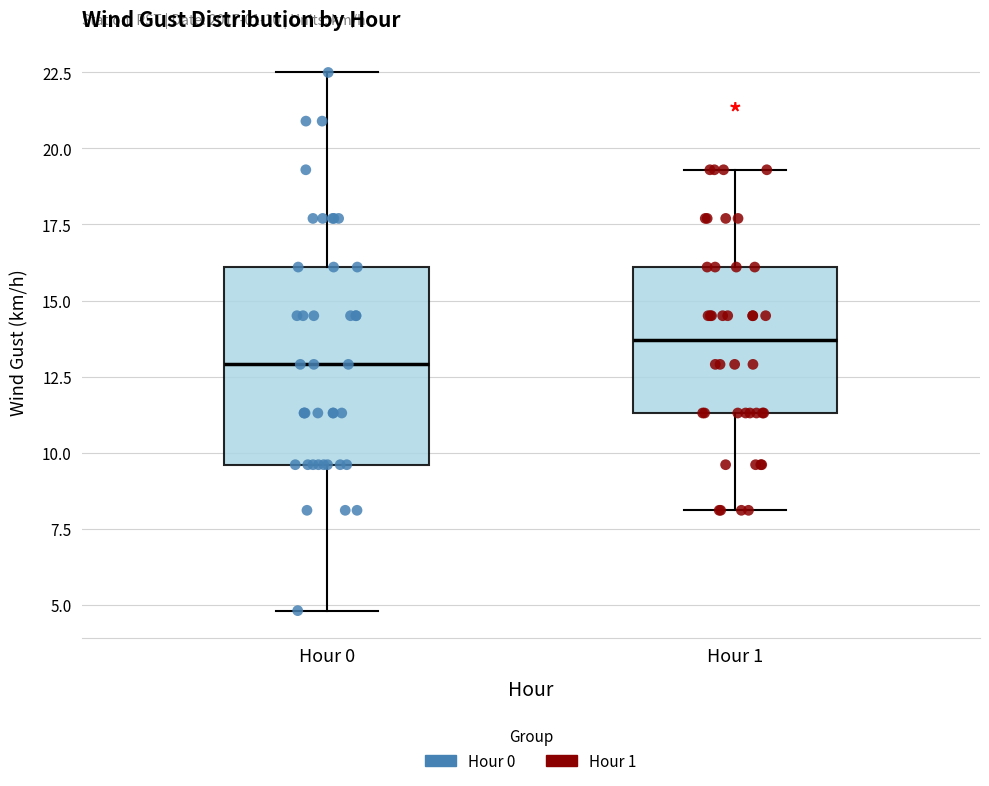

Which box's median line is the highest?

Hour 1